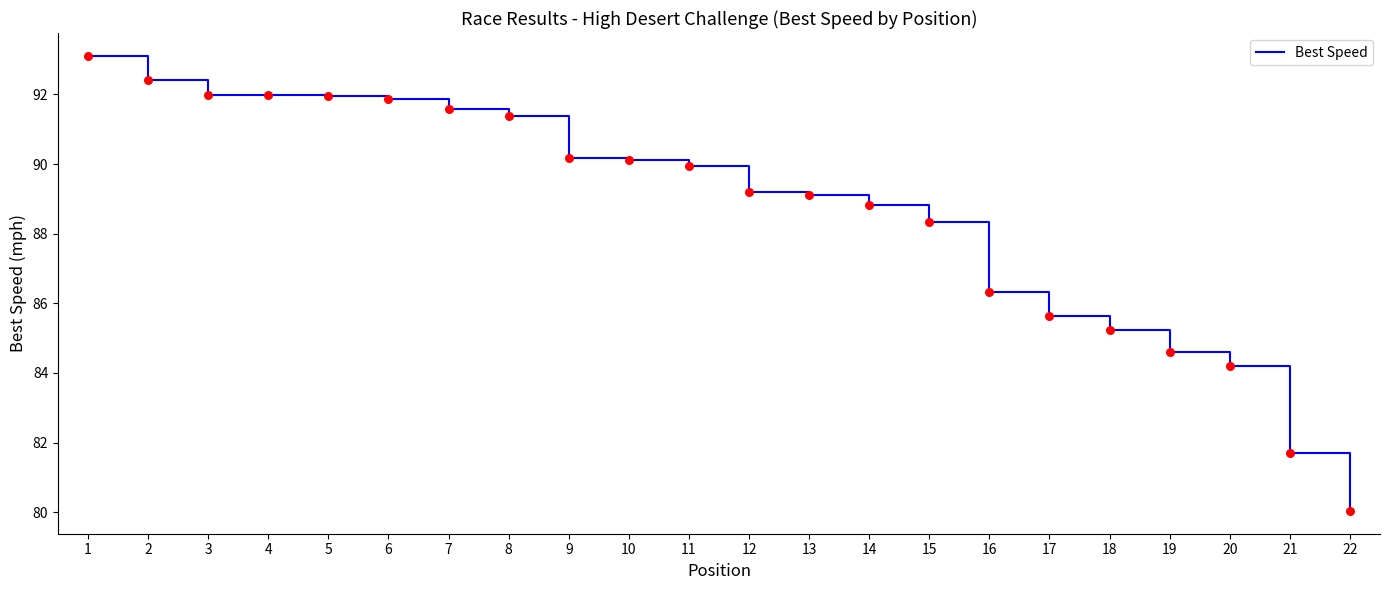

What is the change in value from 4 to 6?

-0.1